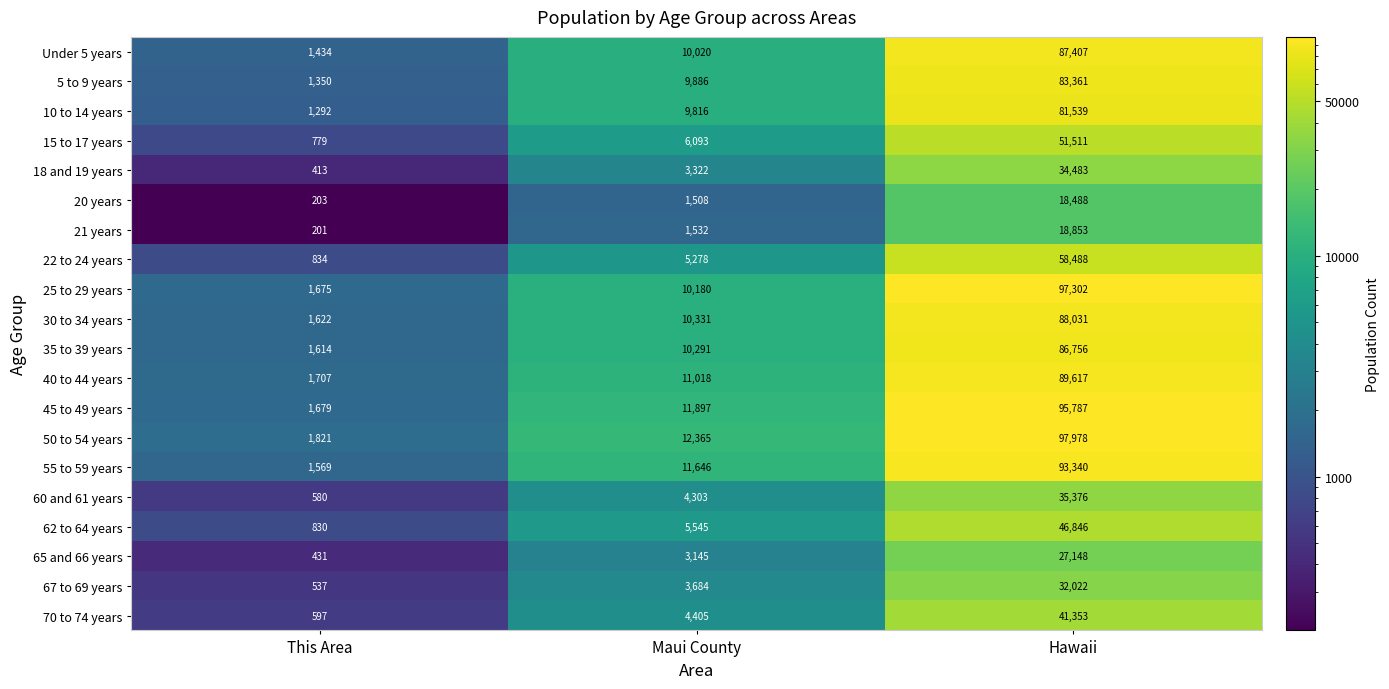

Which series has the largest range (max minus min)?

50 to 54 years